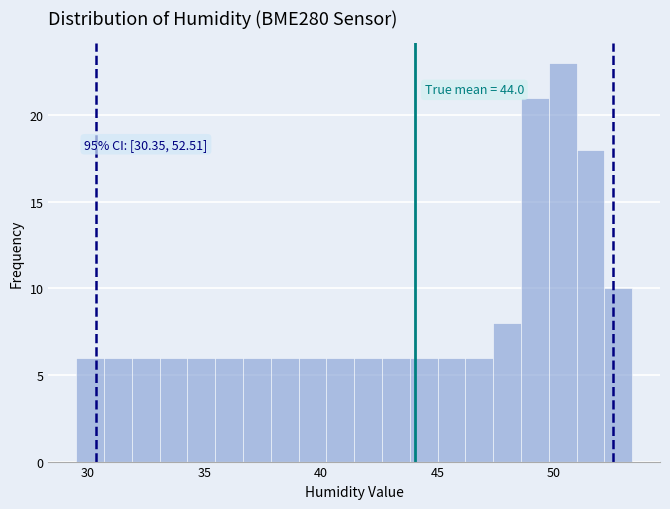

Read against the x-axis, roughly where is the centre of the tallest bar?

50.5